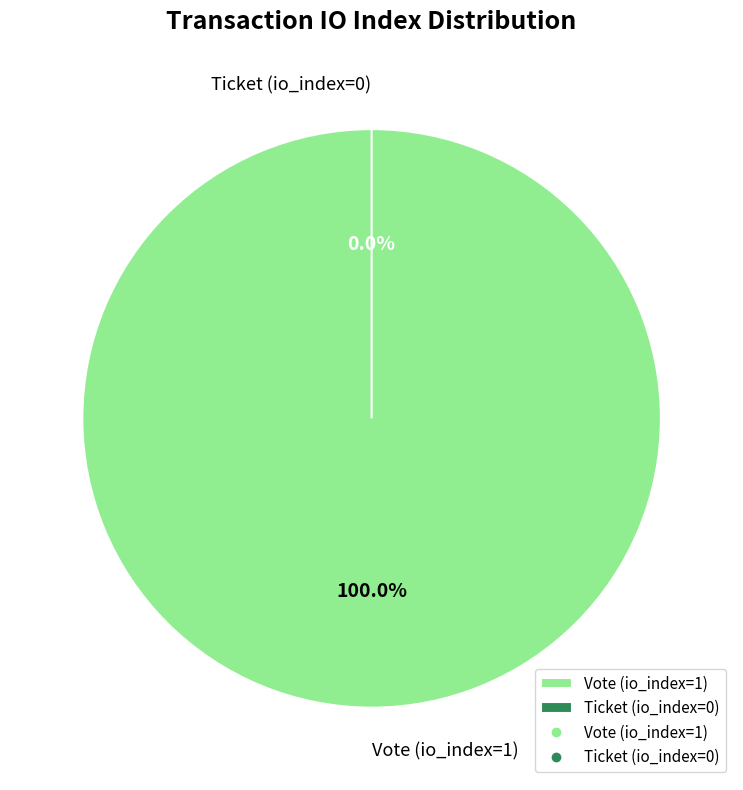

What percentage is the Vote (io_index=1) slice, to the nearest percent?

100%